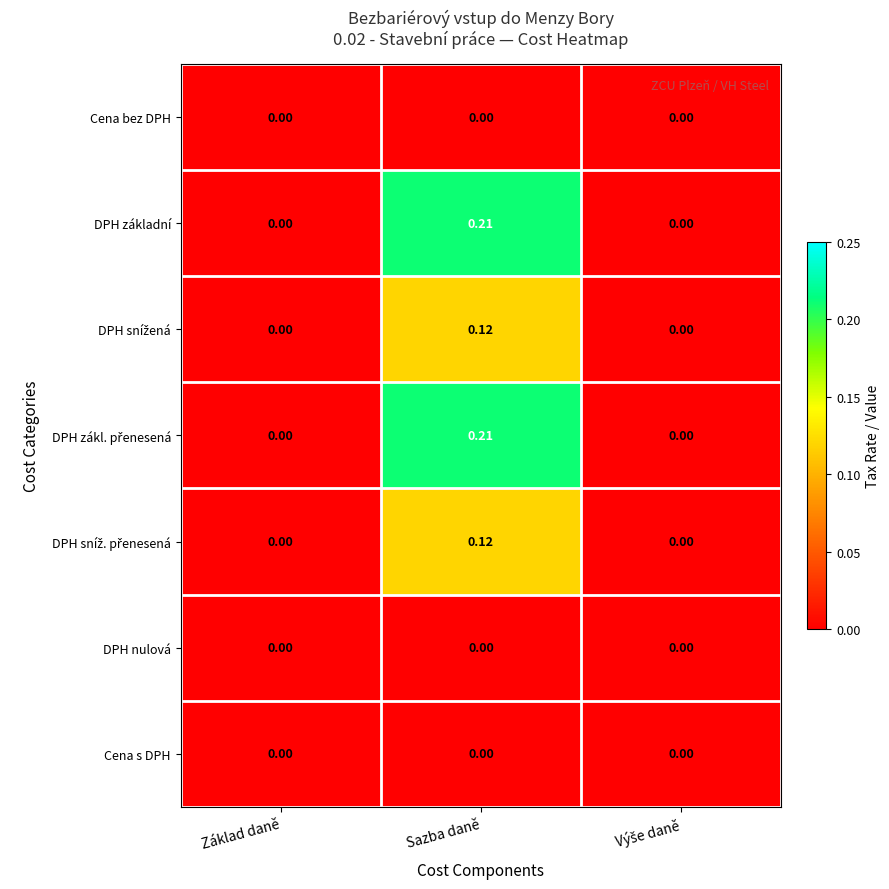

How many data points does each series have?

3